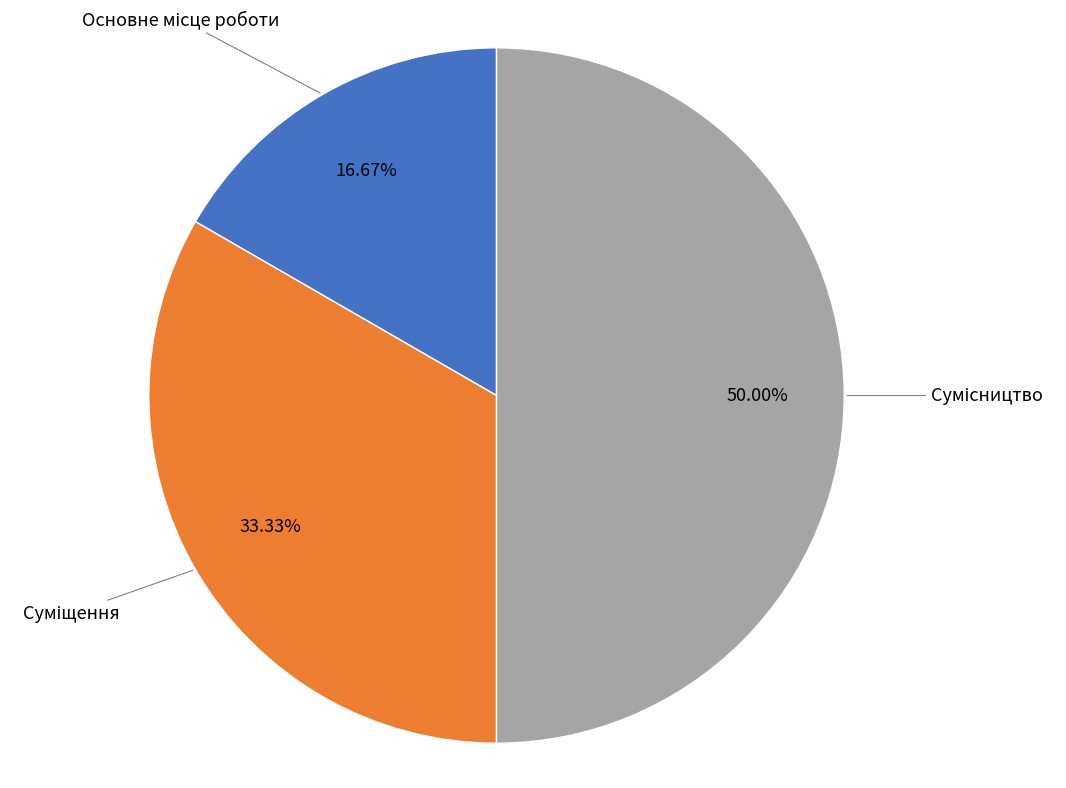

How many slices are in this pie chart?

3